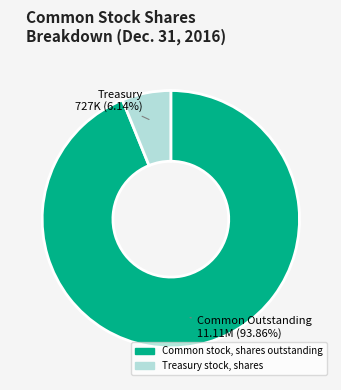

The Common stock, shares outstanding slice represents 99% of the pie. True or false?

False